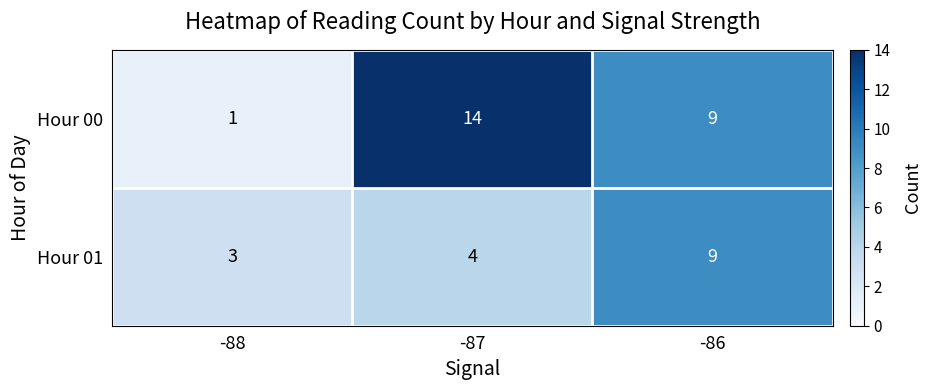

What is the minimum value shown in the chart?

1